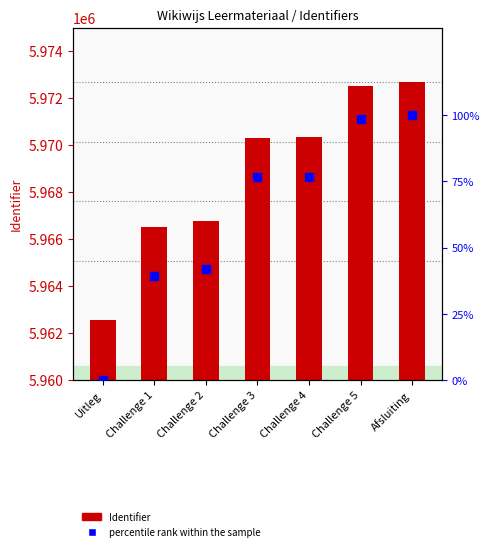

Which series has the widest spread of Y values?

Identifier